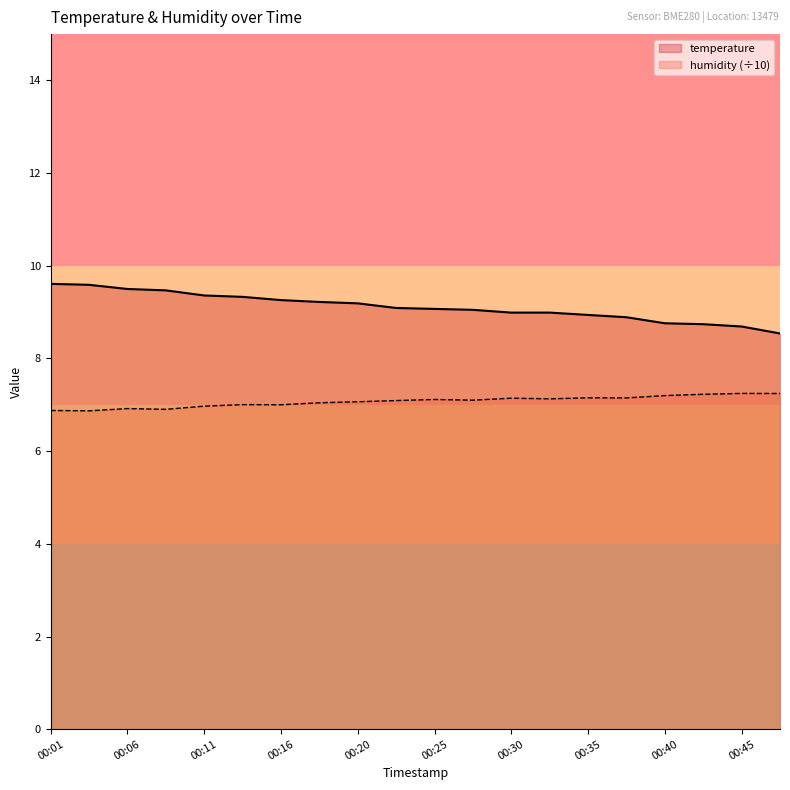

Reading left to right, extract all data points from this chart.

temperature: 9.6	9.6	9.5	9.5	9.4	9.3	9.3	9.2	9.2	9.1	9.1	9.1	9.0	9.0	8.9	8.9	8.8	8.7	8.7	8.5
humidity: 6.9	6.9	6.9	6.9	7.0	7.0	7.0	7.0	7.1	7.1	7.1	7.1	7.1	7.1	7.2	7.1	7.2	7.2	7.2	7.2